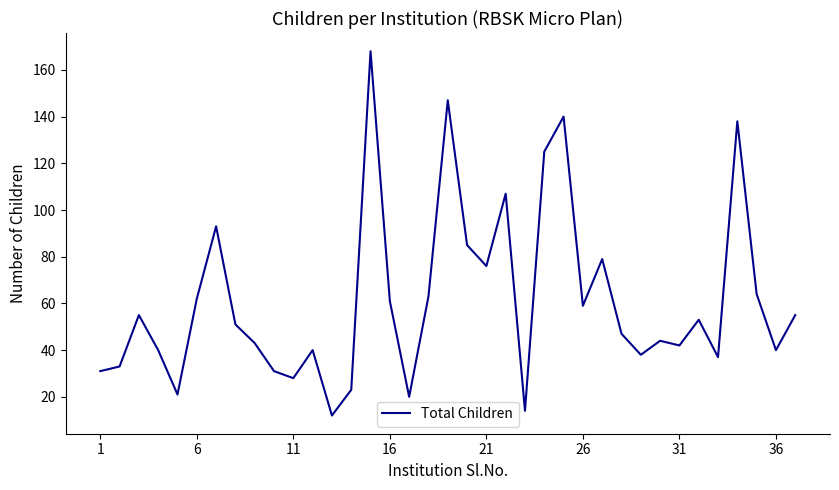

What is the smallest value displayed?

12